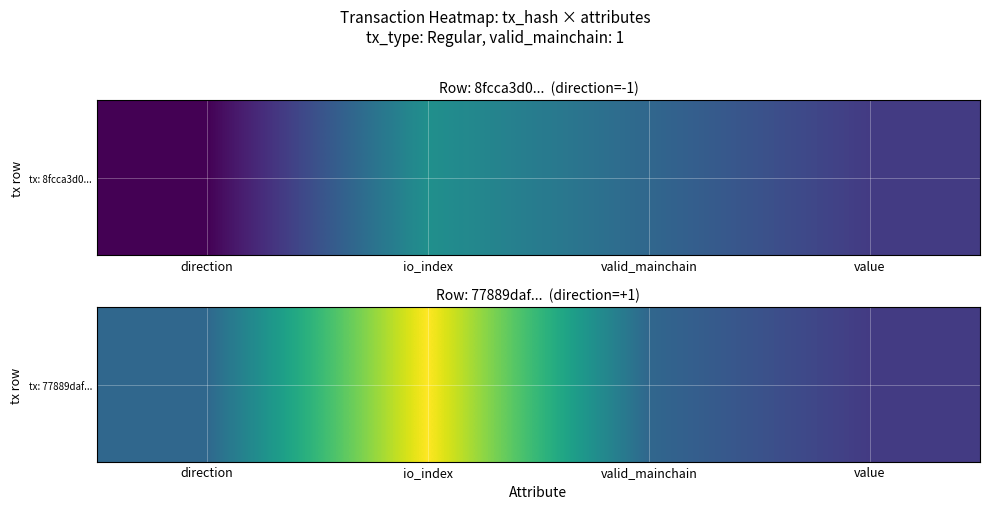

Rank the categories by value from highest to lowest.

io_index, direction, valid_mainchain, value